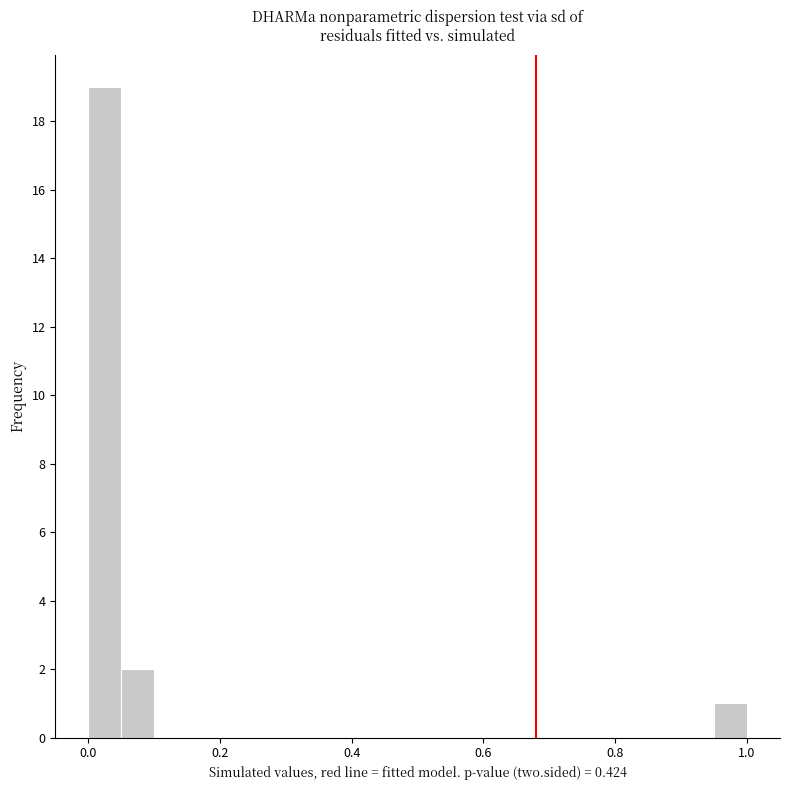

Read against the x-axis, roughly where is the centre of the tallest bar?

0.02